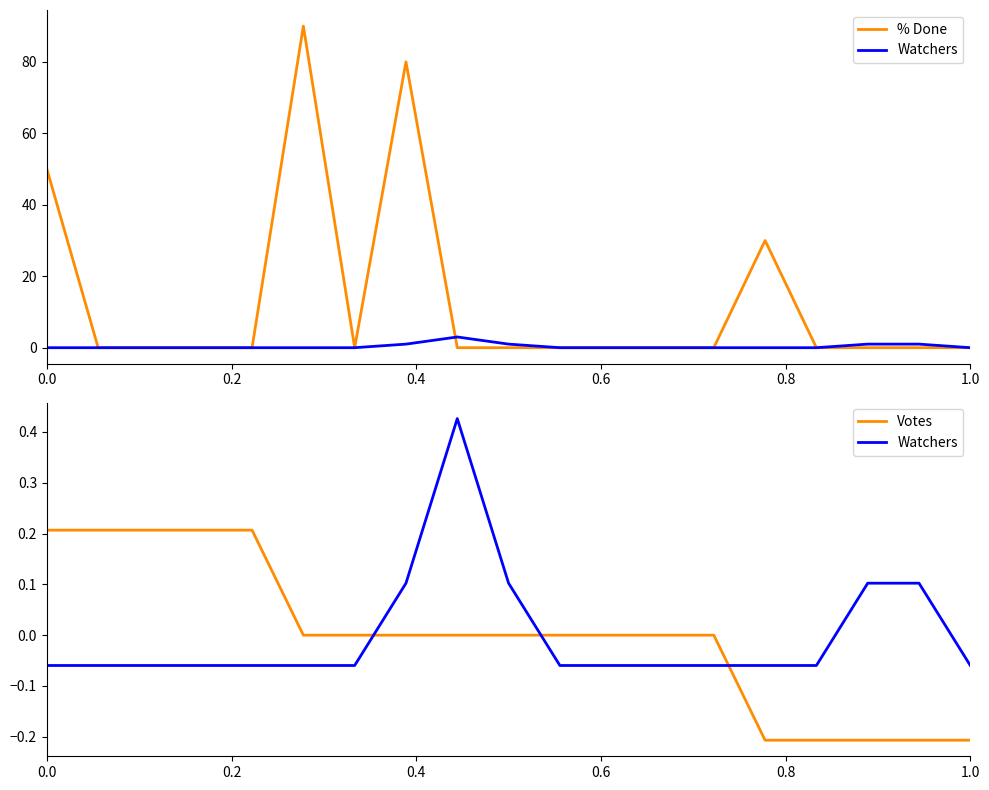

Which series ends up on top after the final intersection of % Done and Votes?

% Done